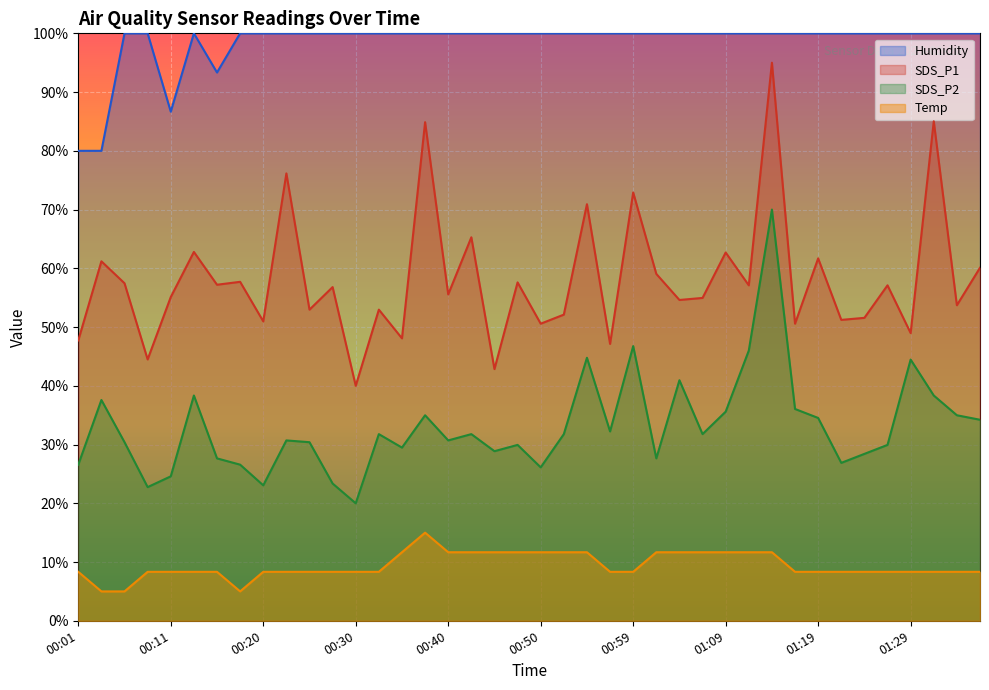

What is the label of the 24th point from the left?

00:57